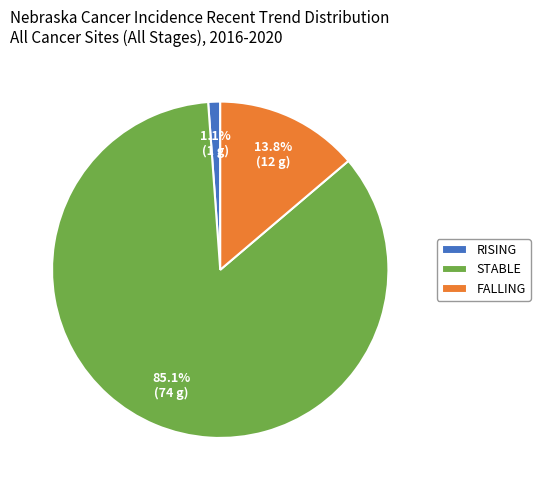

Count the number of slices in the pie.

3